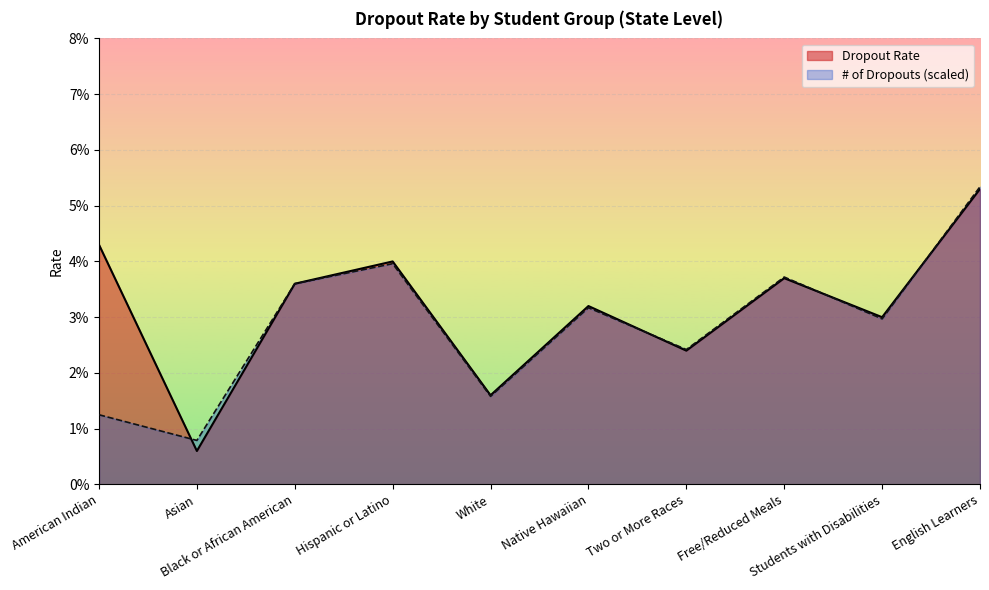

What is the sum of all # of Dropouts (normalized) values?

0.3